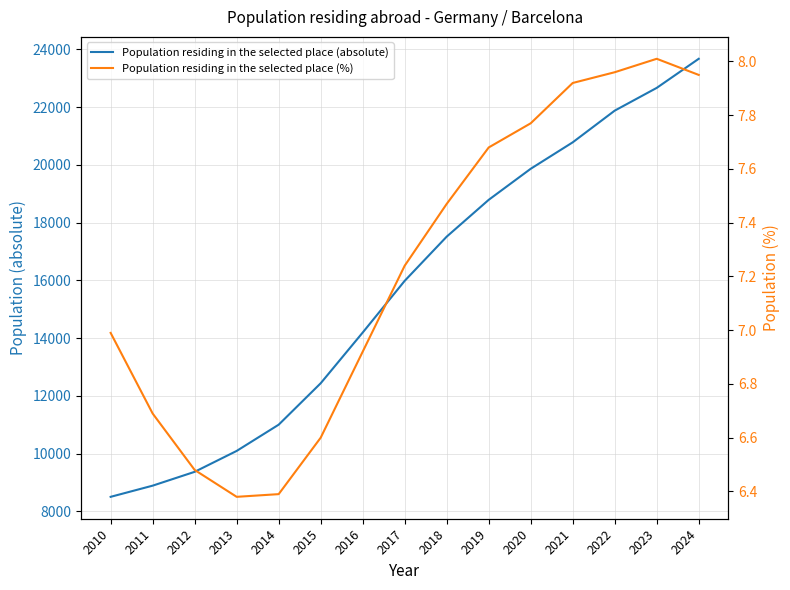

What are all the series names shown in the legend?

Population residing in the selected place (absolute), Population residing in the selected place (%)